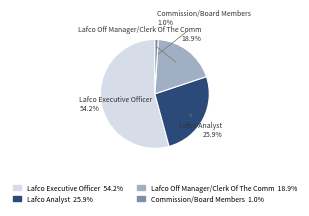

True or false: Lafco Analyst accounts for 26% of the total.

True